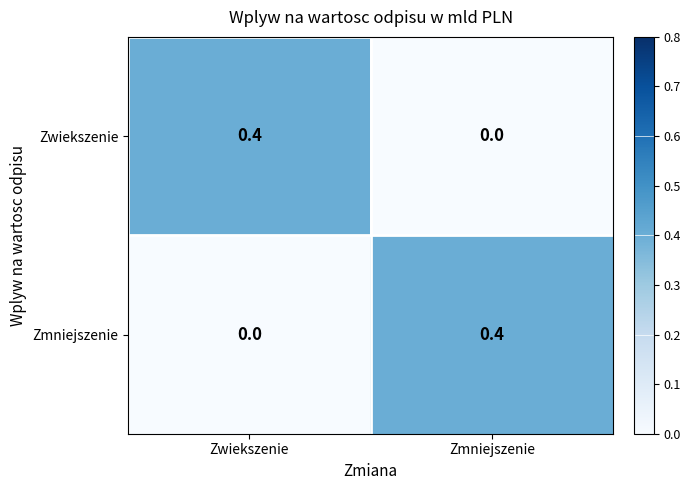

Is it true that Zwiekszenie equals 0.2 at Zmniejszenie?

False